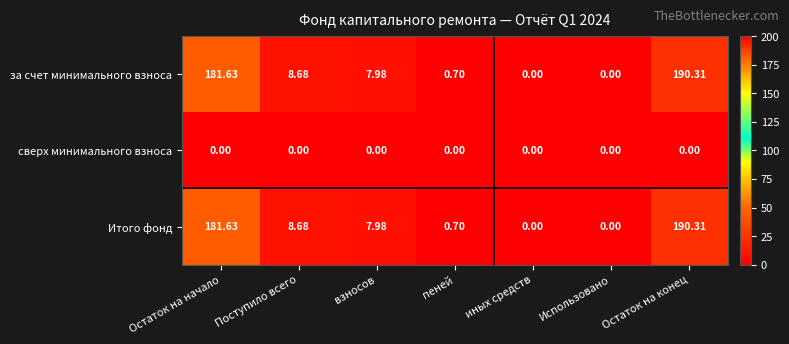

Where does the за счет минимального взноса series first go above 7?

Остаток на начало